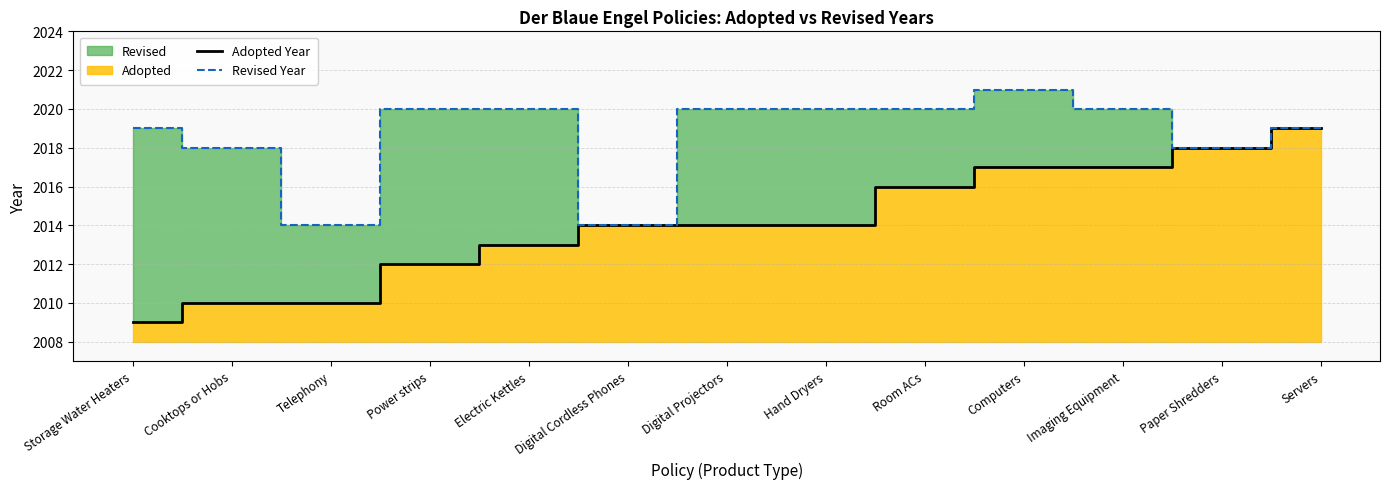

What is the average value of the Revised Year series?

2019